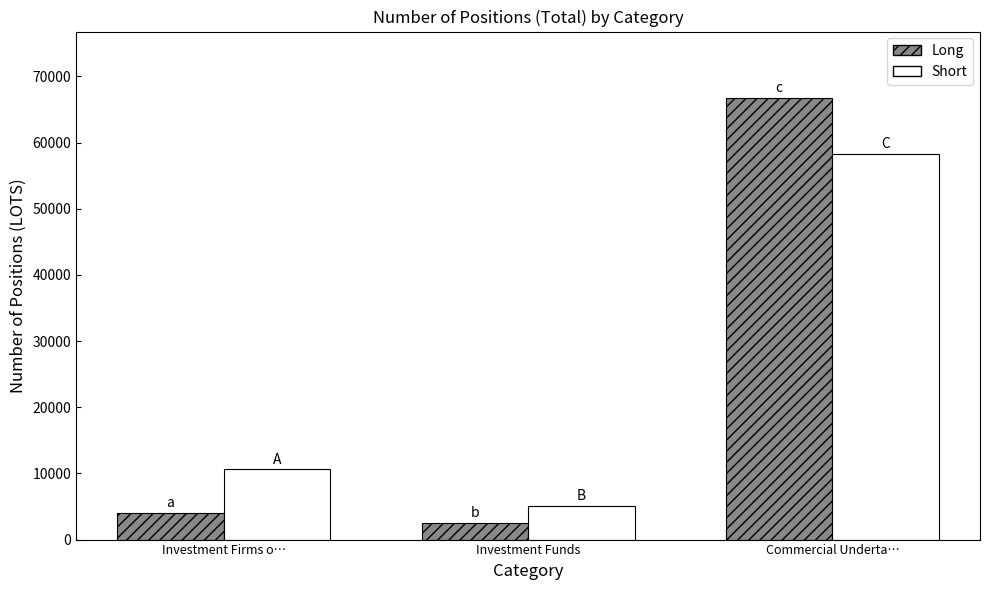

The value of Short at Investment Firms o… is 4323.8. True or false?

False